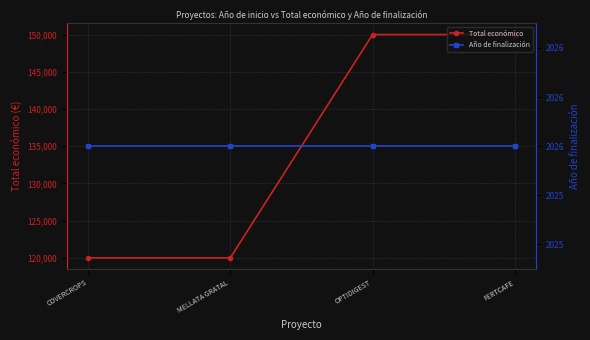

True or false: Año de finalización and Total económico cross at least once.

False